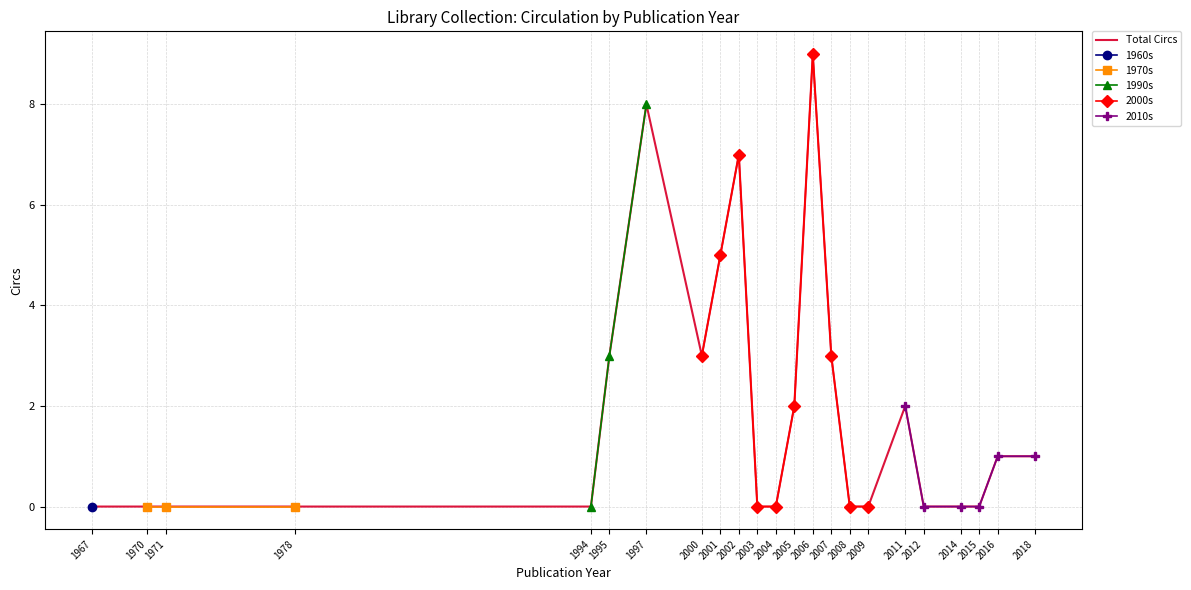

What is the label of the 34th point from the right?

1970